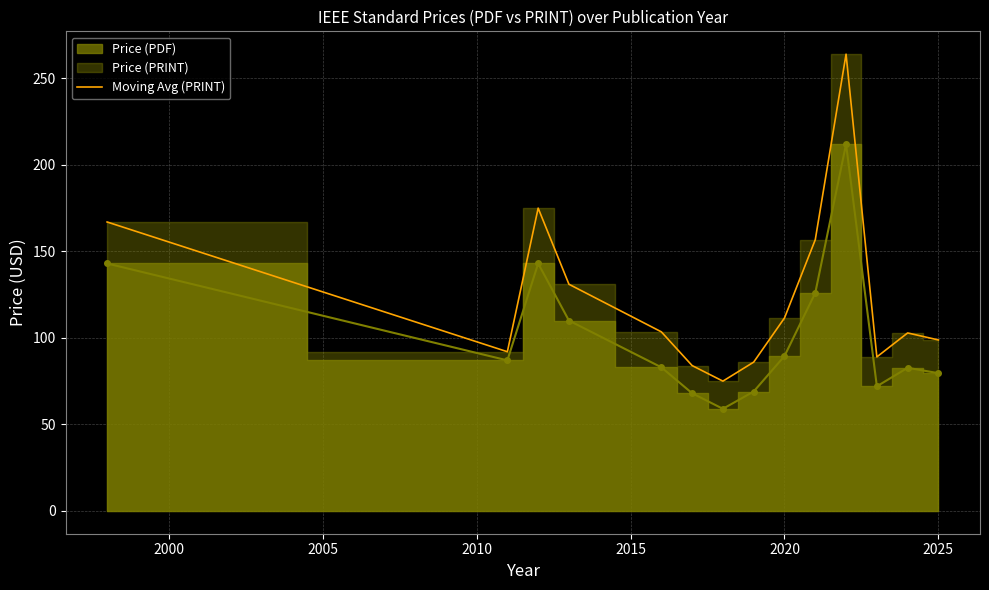

How many data points does each series have?

14